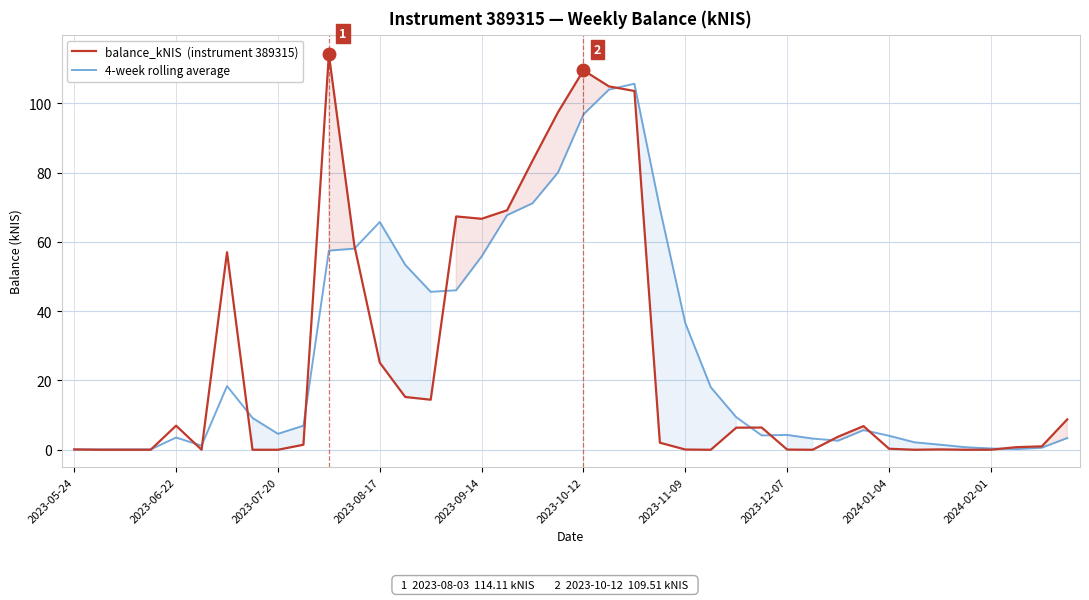

What is the greatest value displayed?

114.1